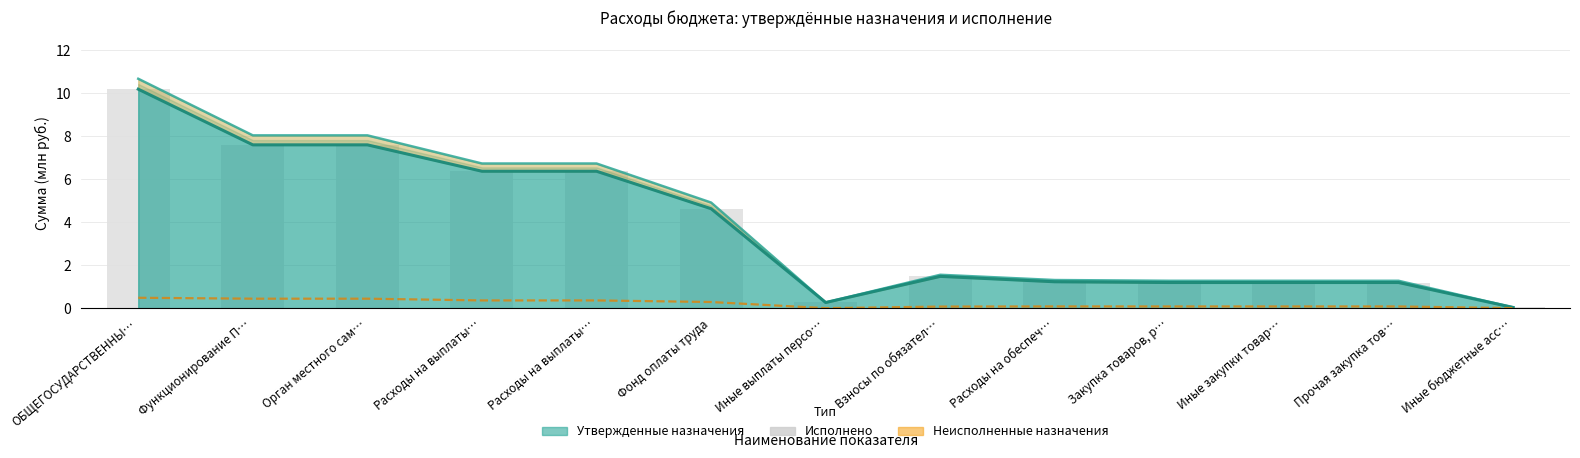

Is it true that the value at Функционирование П… is 7.6?

True